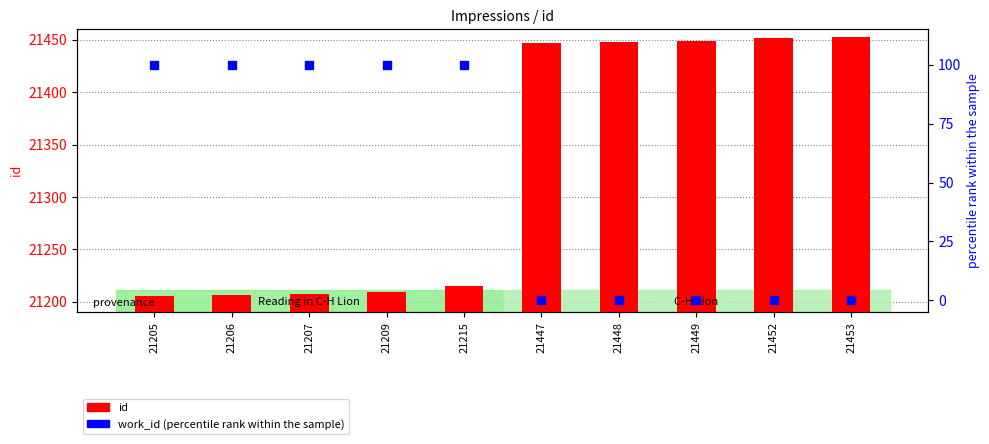

At which category is the sum across all series the highest?

21453